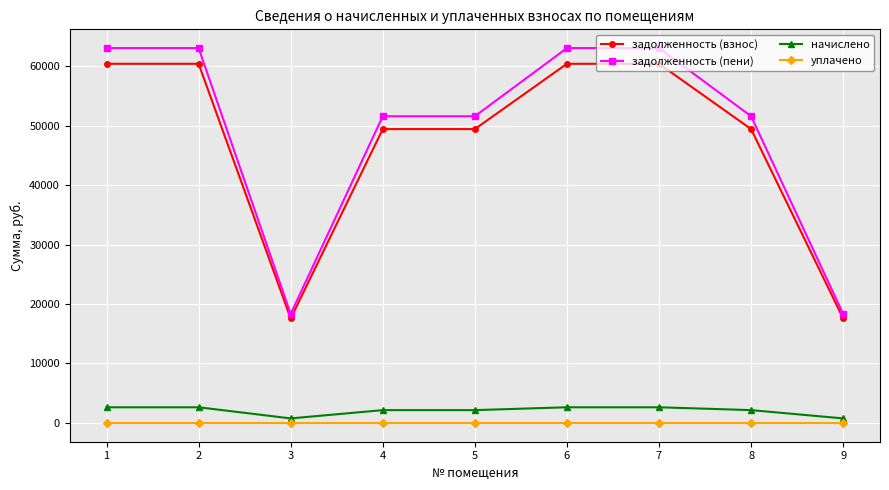

Reading right to left, extract all data points from this chart.

задолженность (взнос): 17564.2	49399.2	60376.8	60376.8	49399.2	49399.2	17564.2	60376.8	60376.8
задолженность (пени): 18332.2	51559.2	63016.8	63016.8	51559.2	51559.2	18332.2	63016.8	63016.8
начислено: 768.0	2160.0	2640.0	2640.0	2160.0	2160.0	768.0	2640.0	2640.0
уплачено: 0.0	0.0	0.0	0.0	0.0	0.0	0.0	0.0	0.0